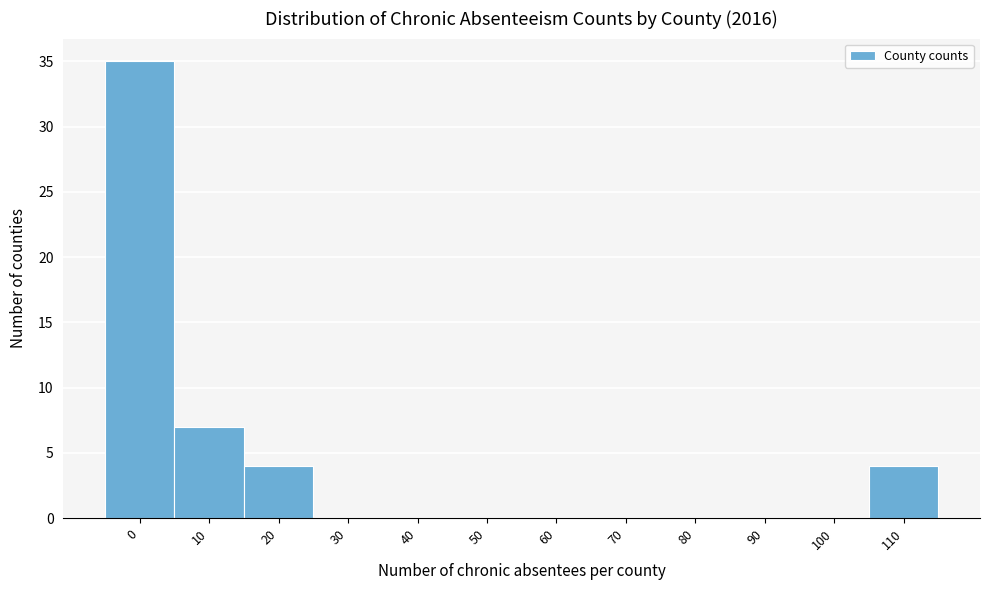

Reading right to left, list all the values displayed in this chart.

110=4	100=0	90=0	80=0	70=0	60=0	50=0	40=0	30=0	20=4	10=7	0=35